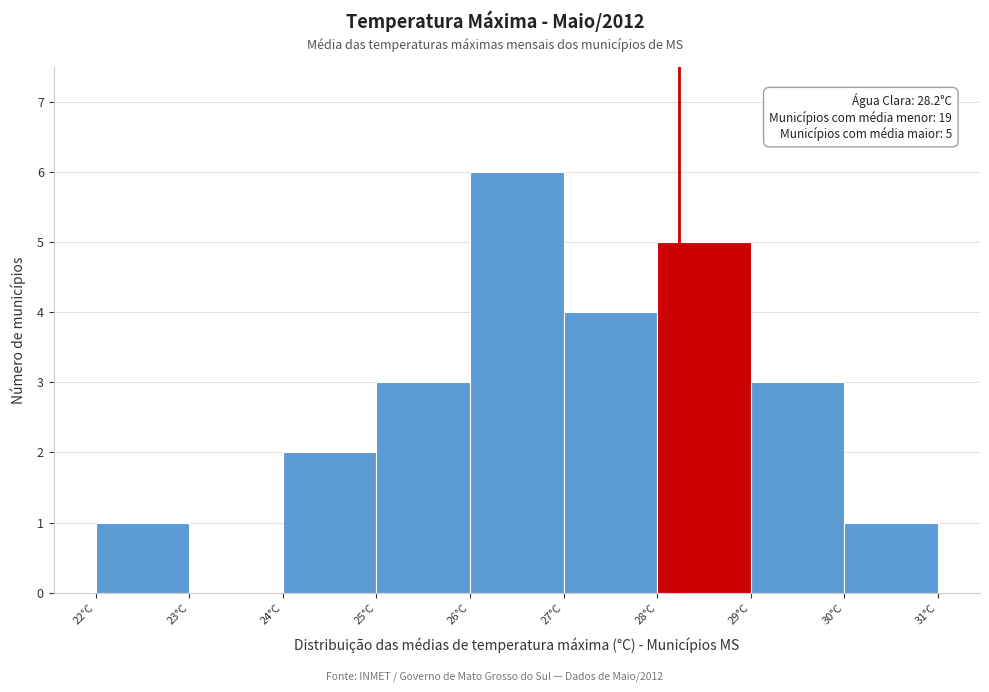

Which range on the x-axis has the tallest bar?

26 to 27